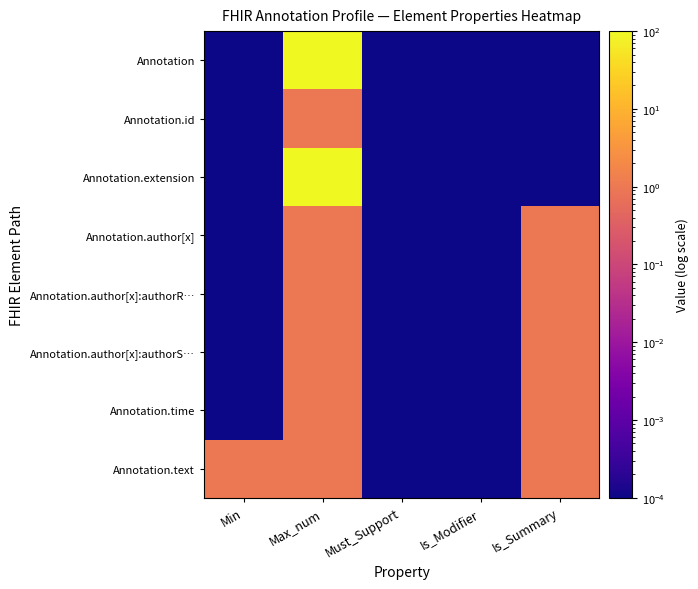

Which series changed the most between Min and Must_Support?

Annotation.text